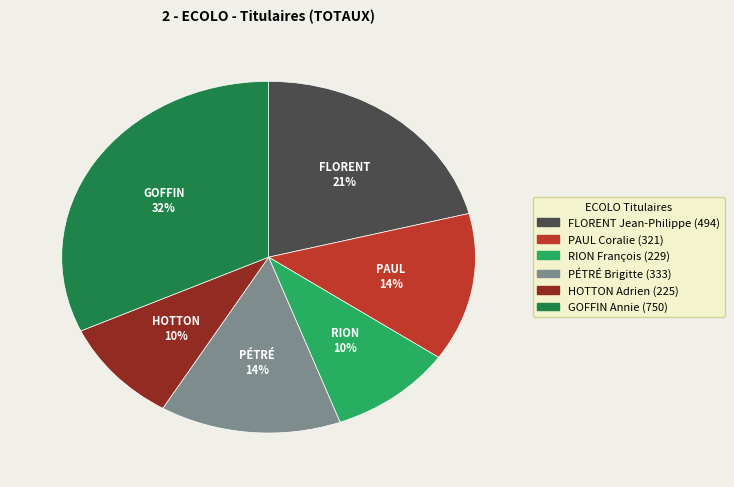

How many segments does this pie chart have?

6